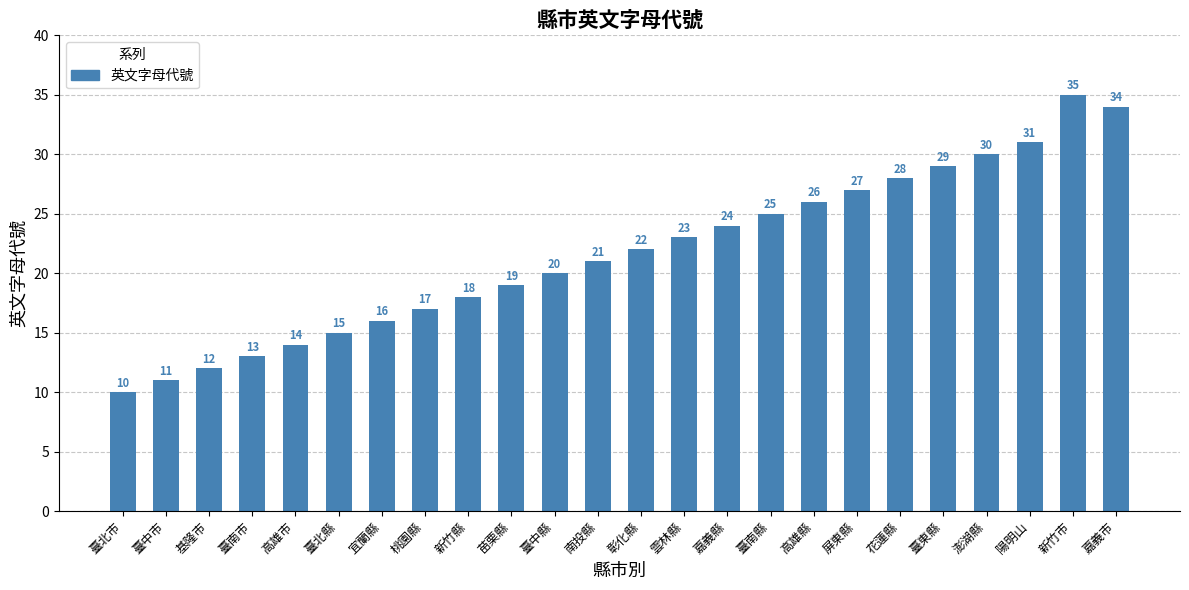

What is the label of the 12th bar from the left?

南投縣